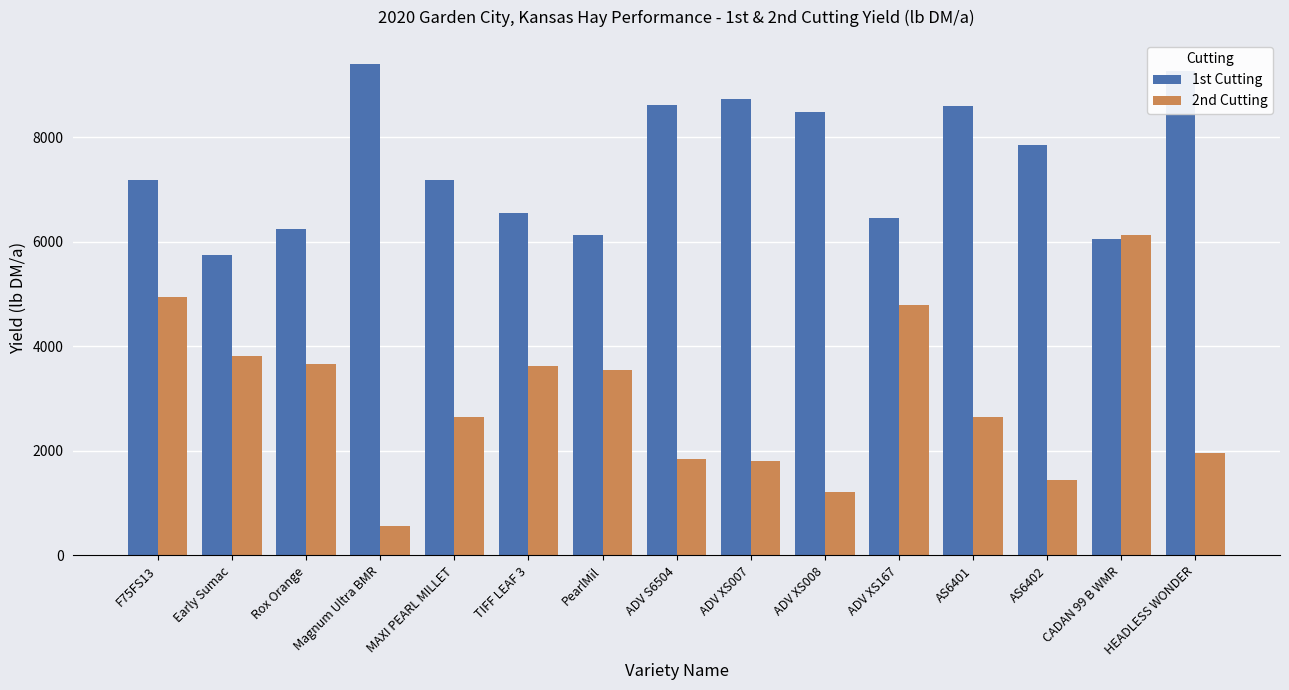

What is the difference between the 1st Cutting values at MAXI PEARL MILLET and Rox Orange?

938.2